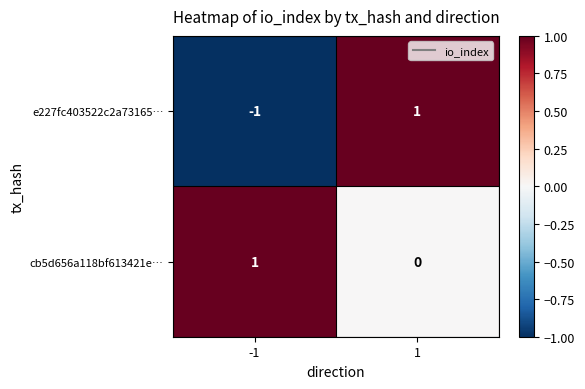

Which series has the widest spread of values?

e227fc403522c2a73165…